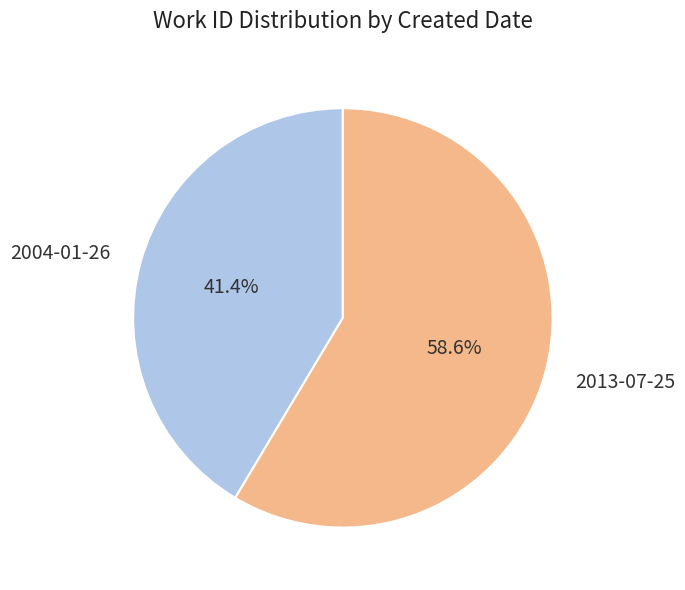

What percentage is the 2004-01-26 slice, to the nearest percent?

41%